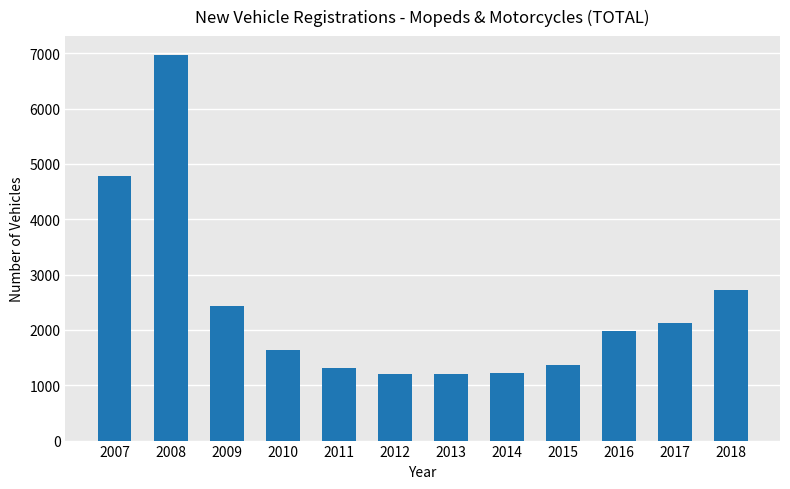

Where does the data first go above 1986?

2007